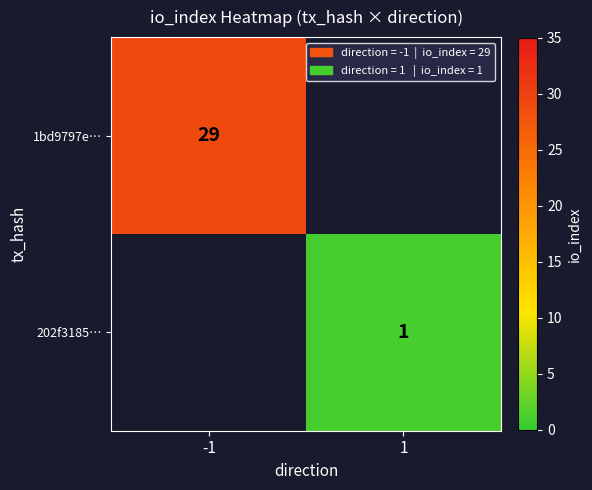

The value of 202f3185… at 1 is 2. True or false?

False